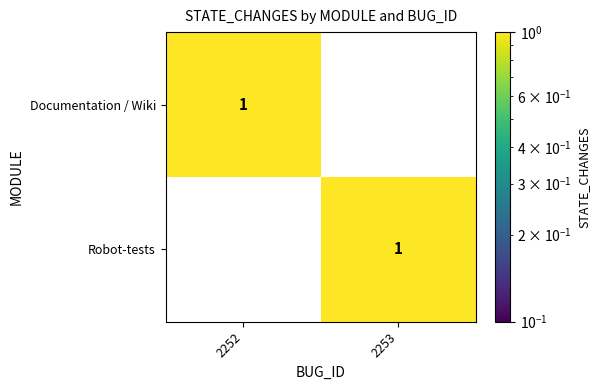

At 2252, list the series in order from smallest to largest.

Robot-tests, Documentation / Wiki